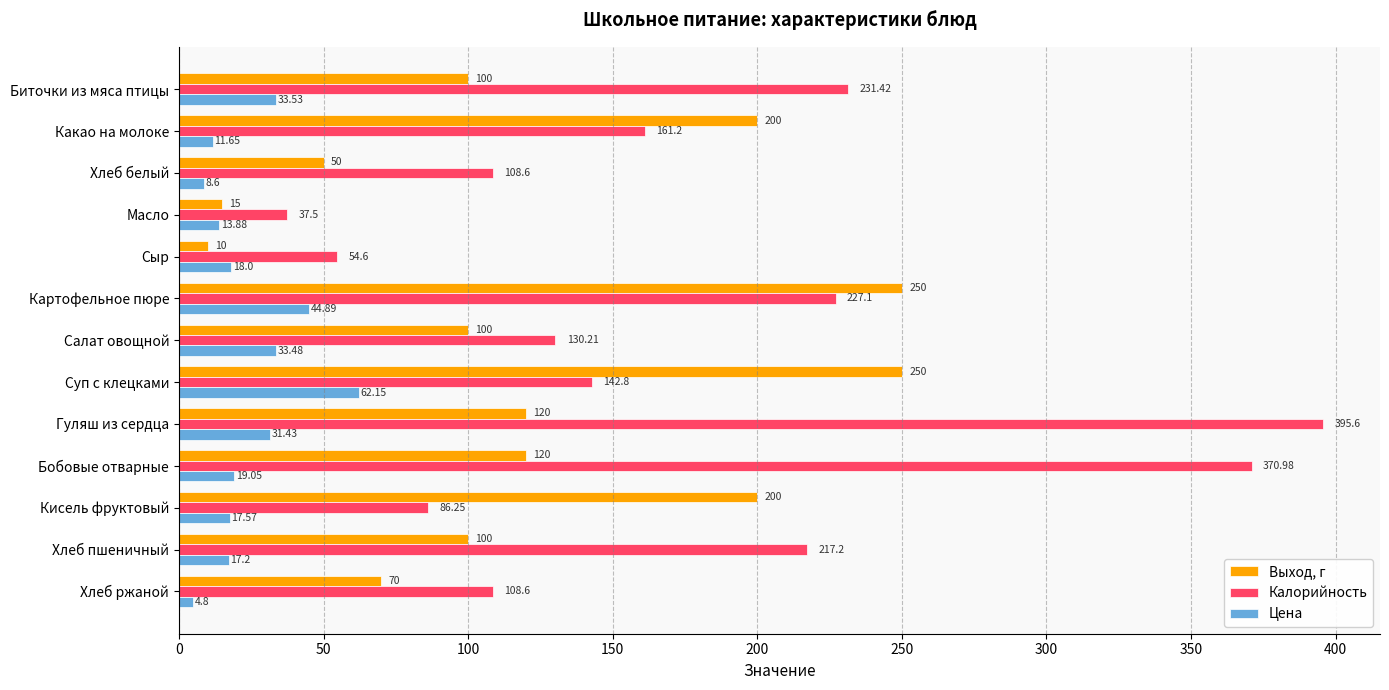

Which category has the lowest value in the Цена series?

Хлеб ржаной